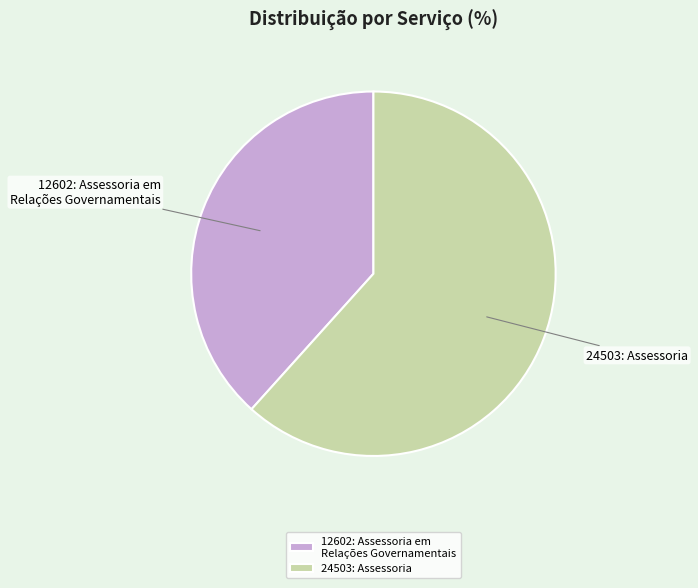

What is the majority slice?

24503: Assessoria